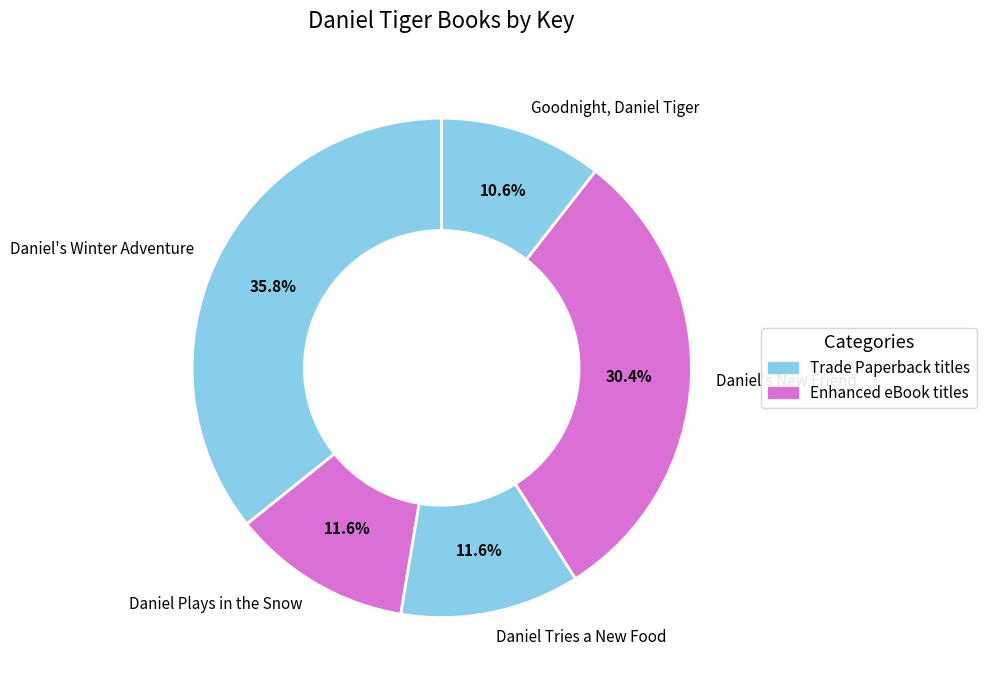

What percentage is the Daniel's New Friend slice, to the nearest percent?

30%